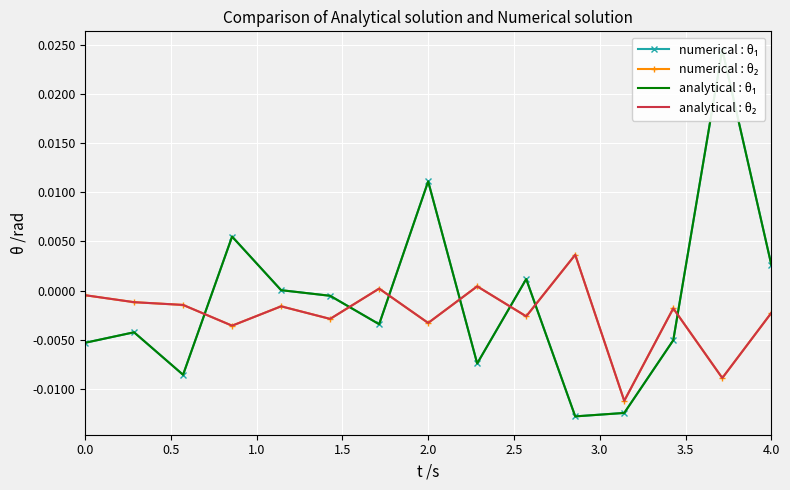

How many interior local peaks does the numerical : θ₁ series have?

5